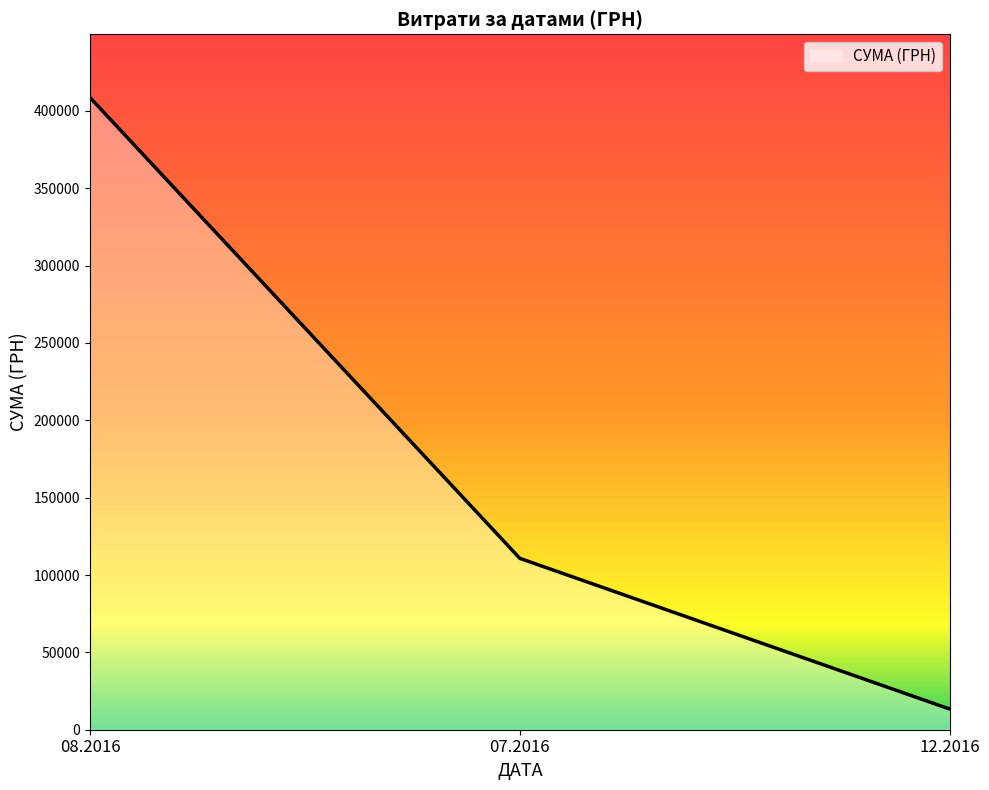

List the labels in order of value, largest first.

08.2016, 07.2016, 12.2016